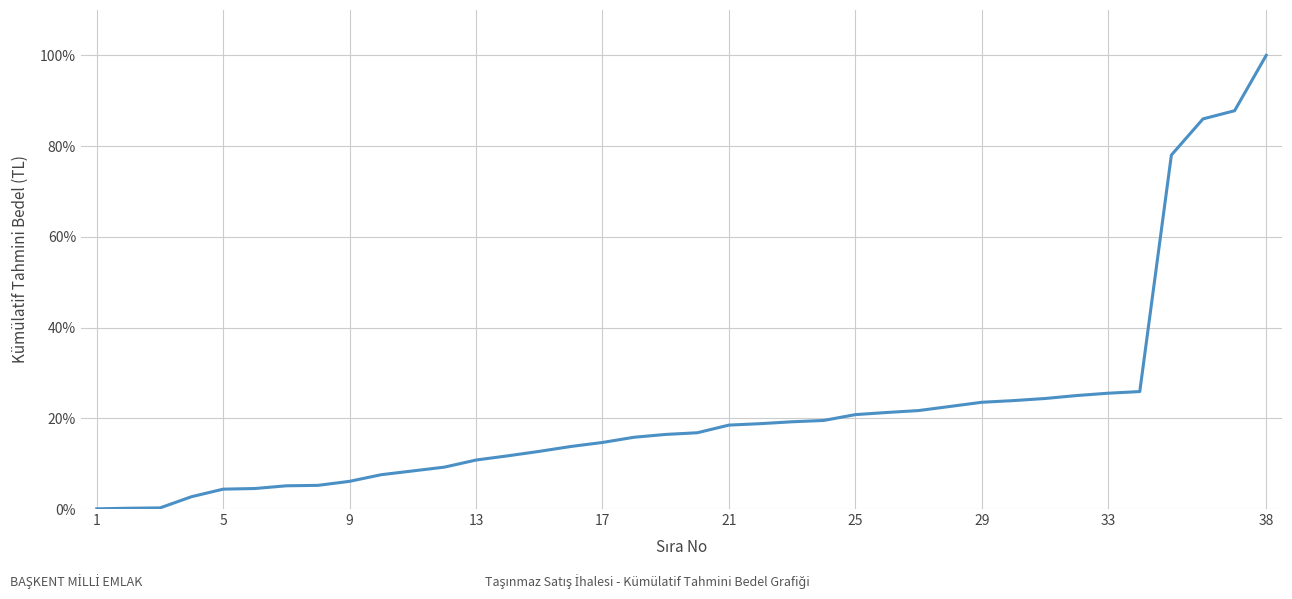

What is the maximum value shown in the chart?

100.0